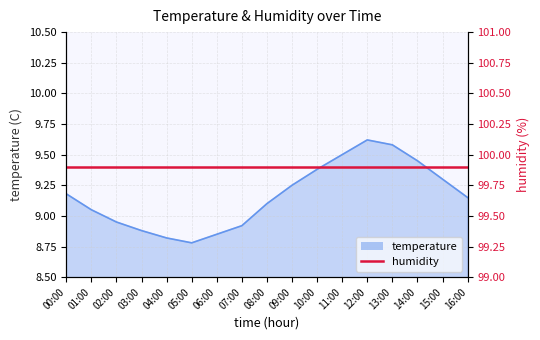

How many values are below 9?

6